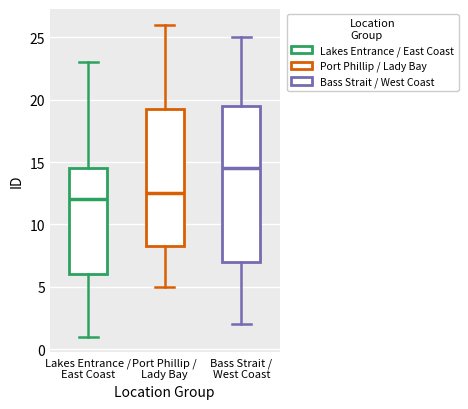

Which box is the tallest, from its lower edge to its upper edge?

Bass Strait / West Coast